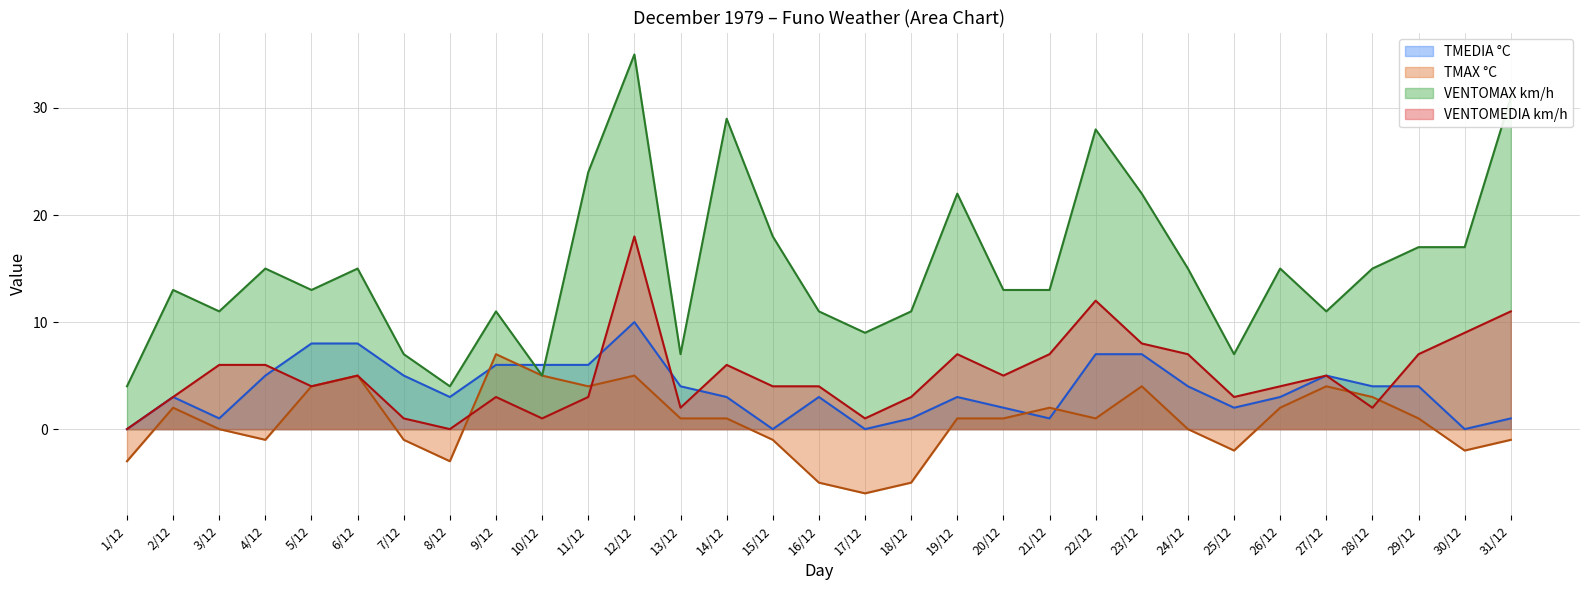

What is the difference between the maximum and minimum values in the VENTOMAX km/h series?

31